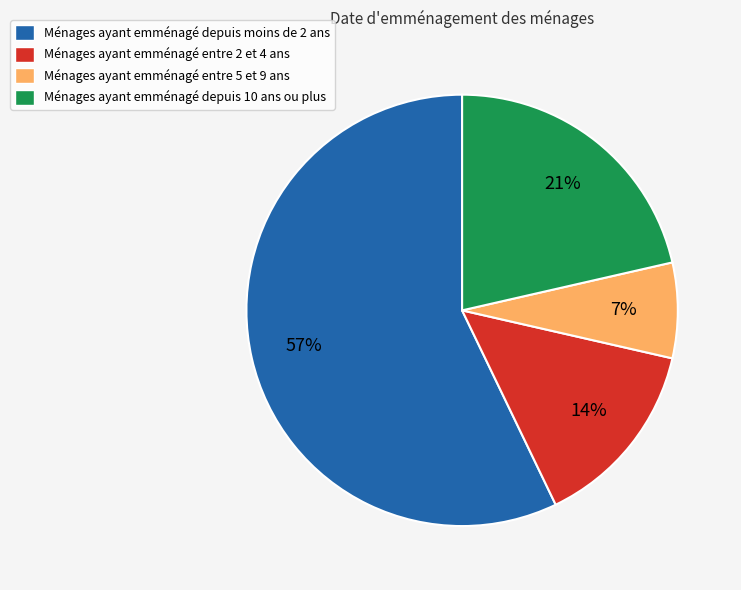

Between Ménages ayant emménagé entre 5 et 9 ans and Ménages ayant emménagé depuis moins de 2 ans, which is larger?

Ménages ayant emménagé depuis moins de 2 ans